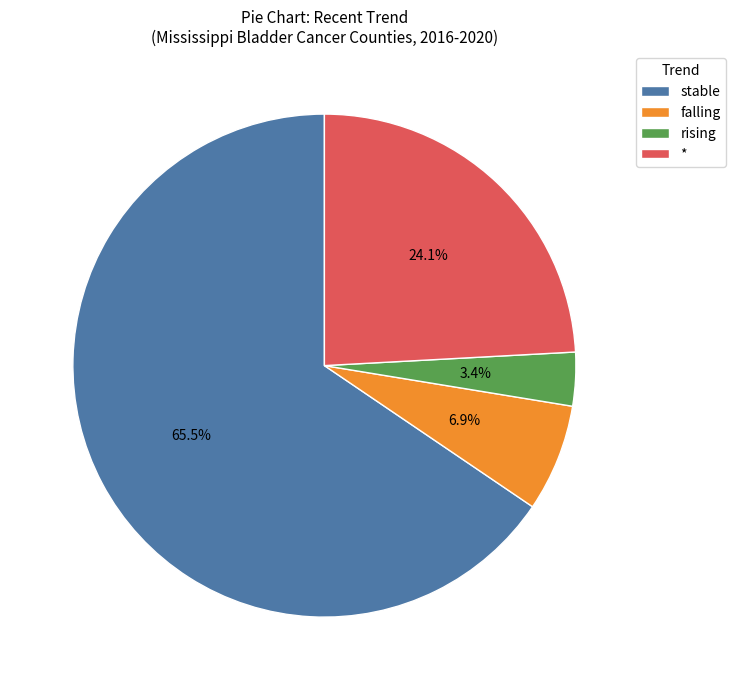

To the nearest percent, what percentage of the pie is falling?

7%